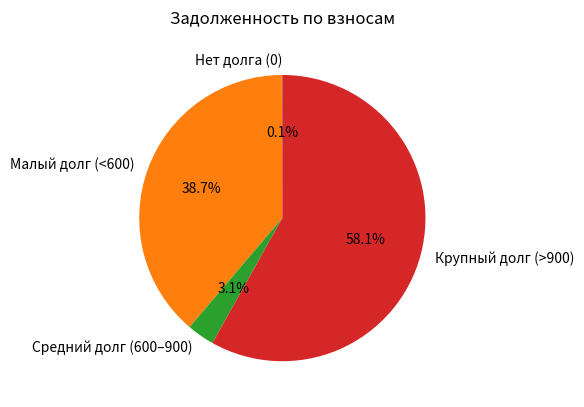

What portion of the pie excludes Крупный долг (>900)?

41.9%